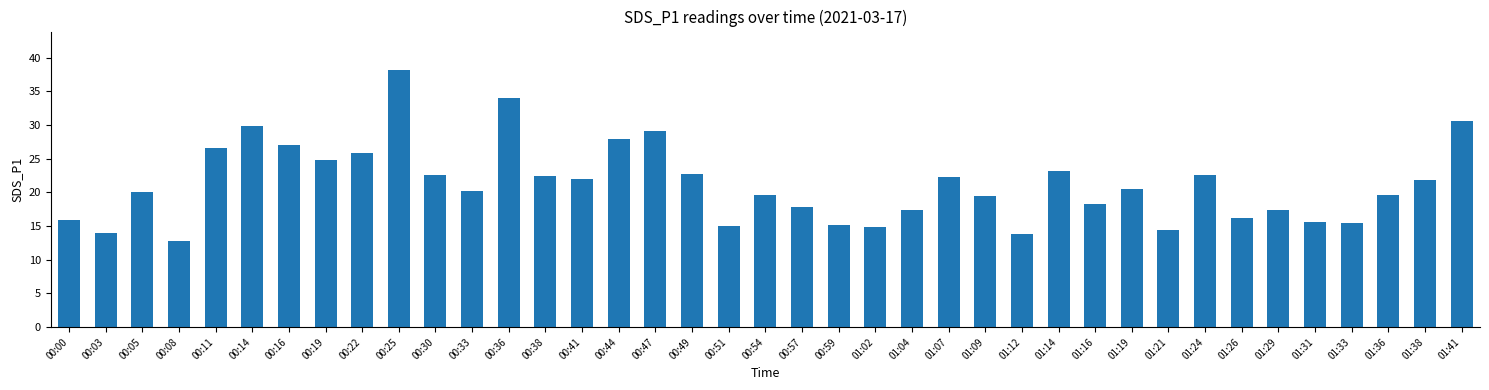

The value at 00:54 is 19.6. True or false?

True